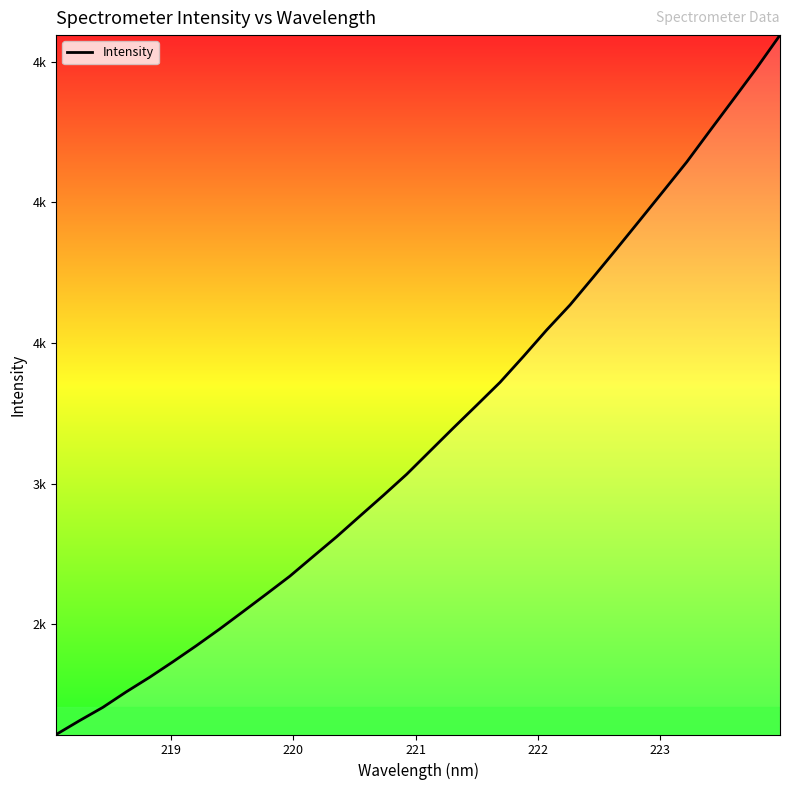

Does the chart have visible grid lines?

No